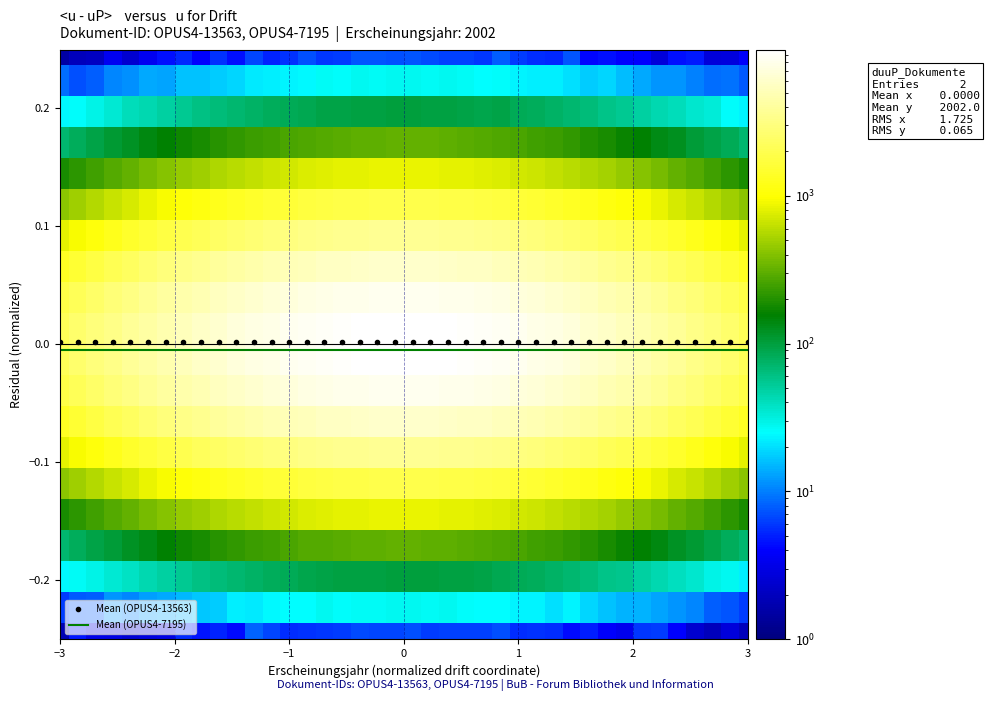

True or false: Mean (OPUS4-13563) and Mean (OPUS4-7195) cross at least once.

False